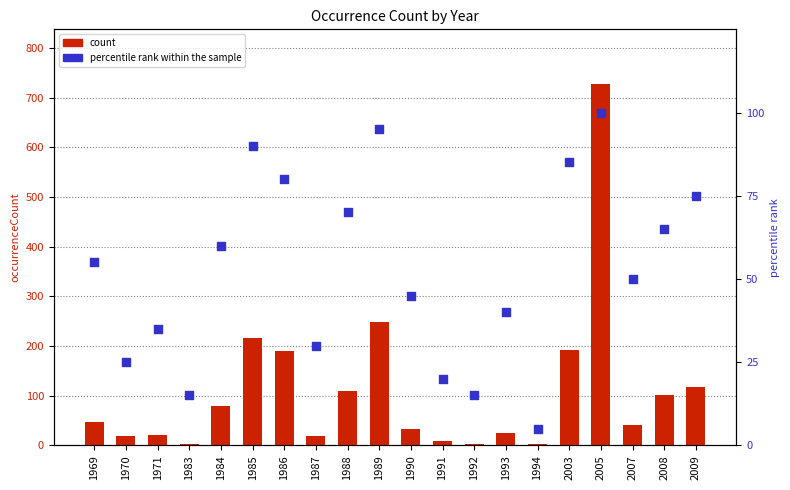

Which series reaches the minimum Y coordinate?

count